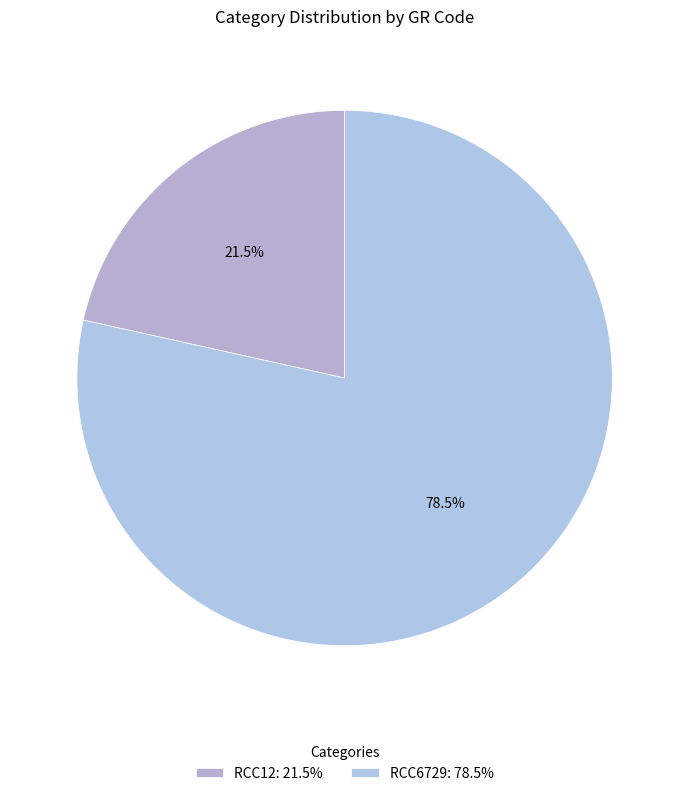

Does RCC12 represent more than half of the total?

No